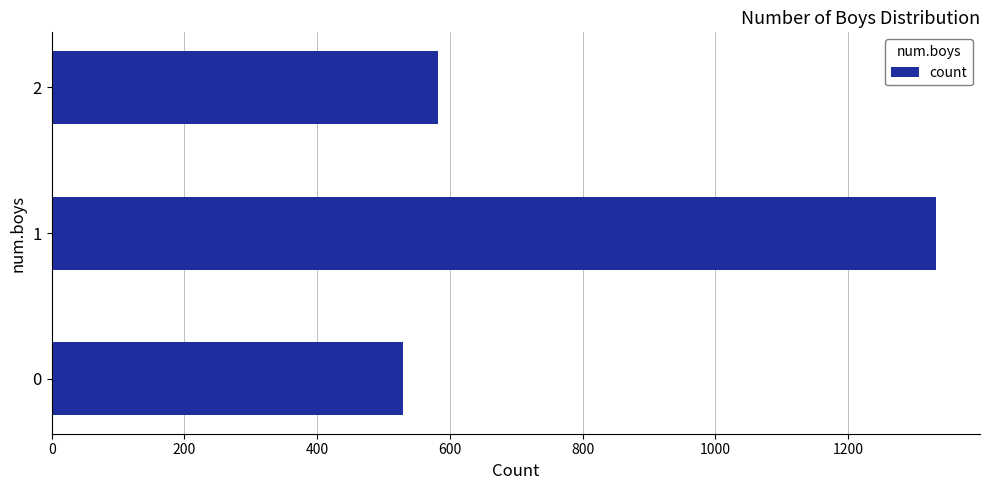

The value at 1 is 923. True or false?

False